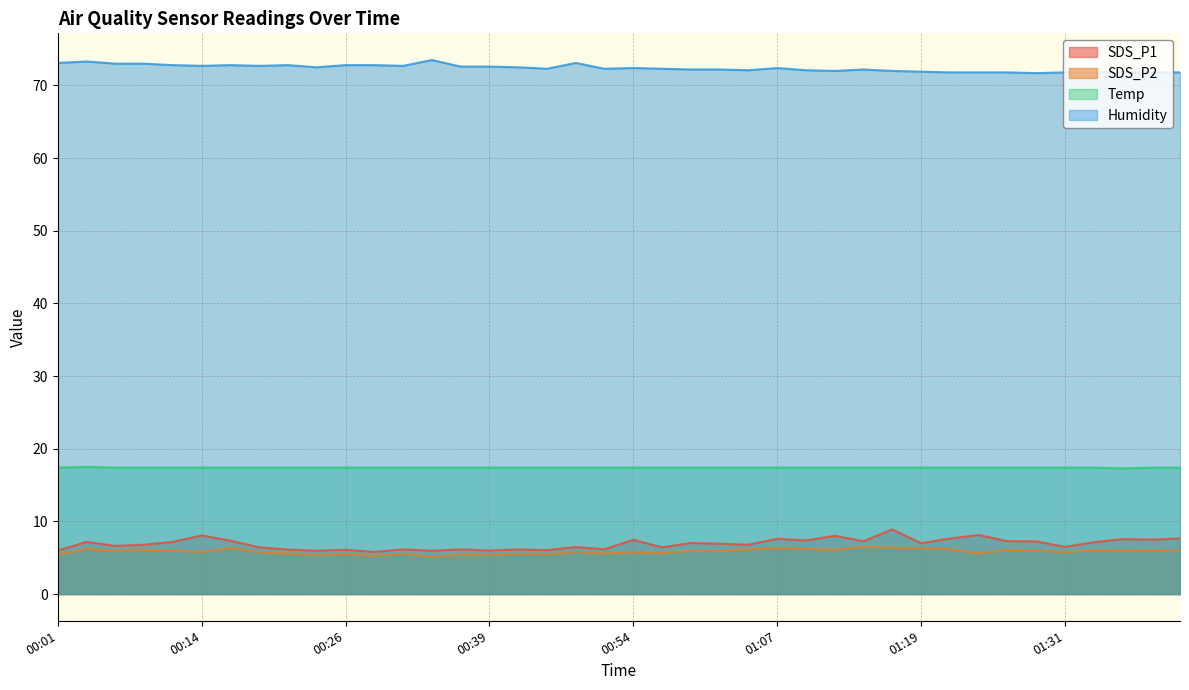

What is the label of the 22nd point from the left?

00:57